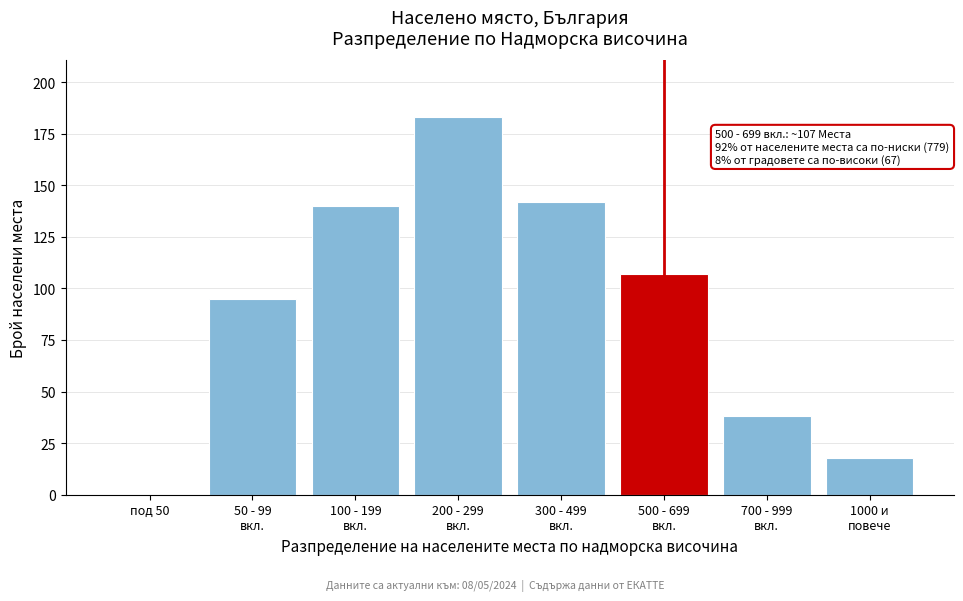

What is the sum of all values?

723